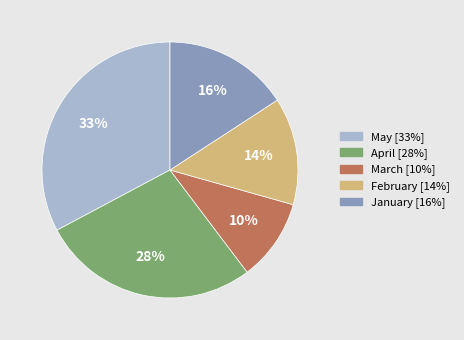

Does January represent more than half of the total?

No